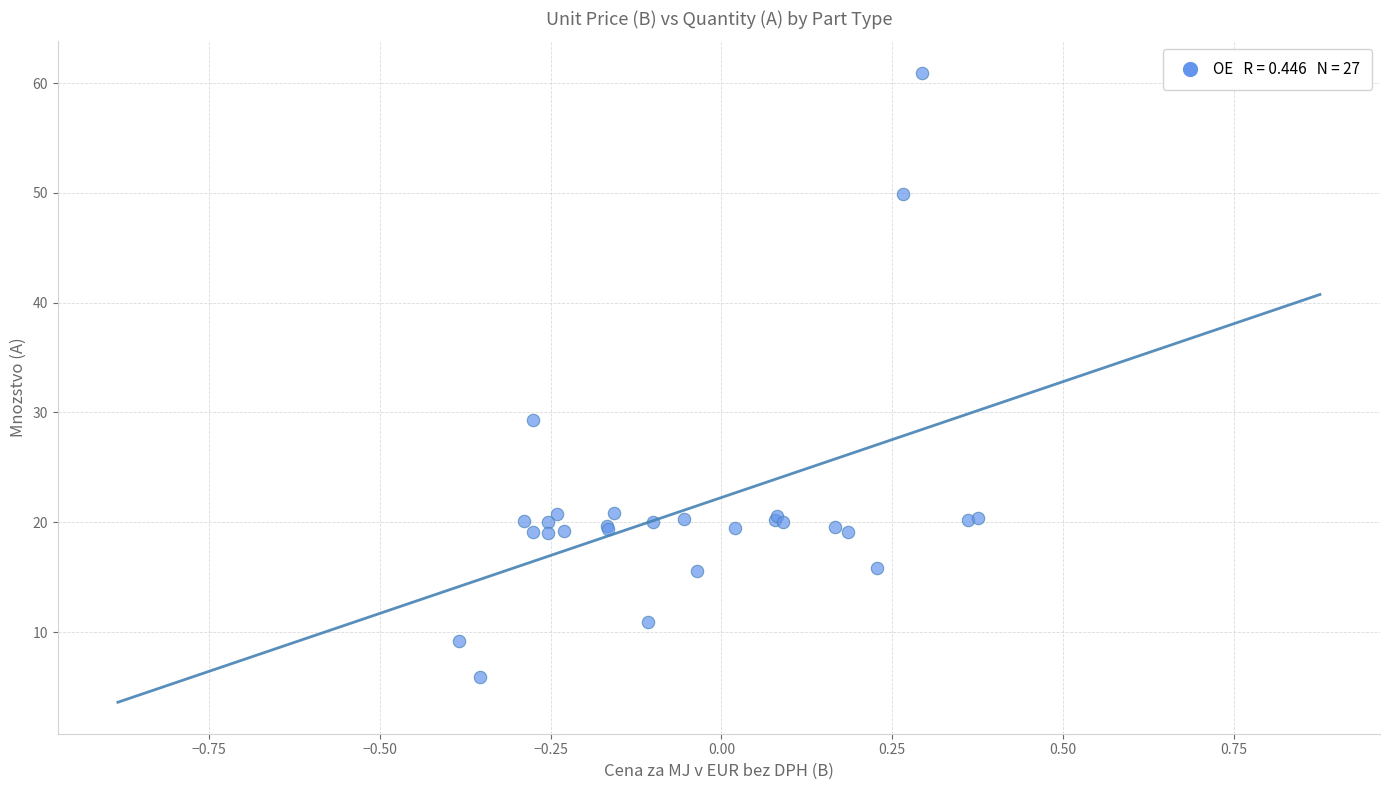

What Y value in the scatter plot is closest to 33?

29.3